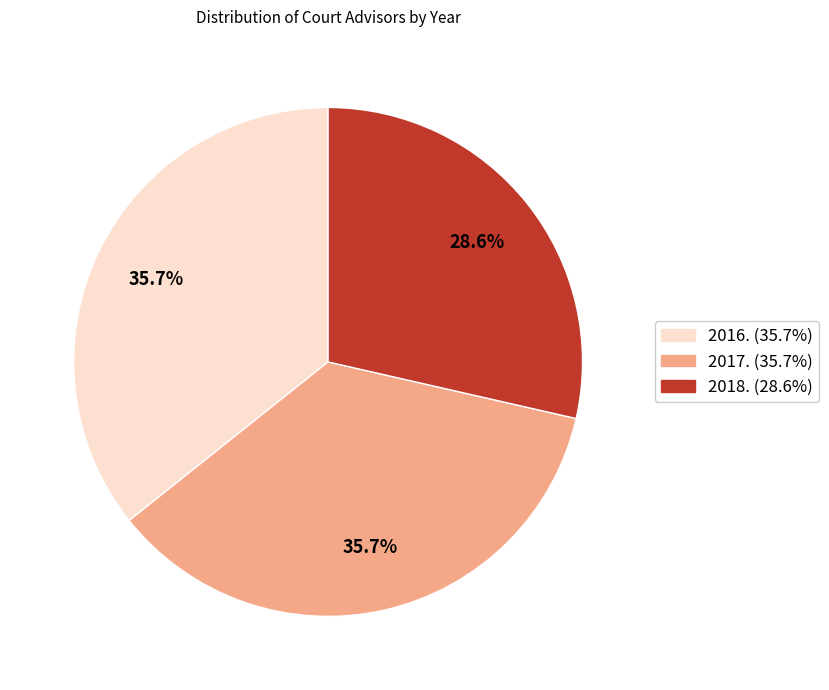

The 2016. slice represents 36% of the pie. True or false?

True